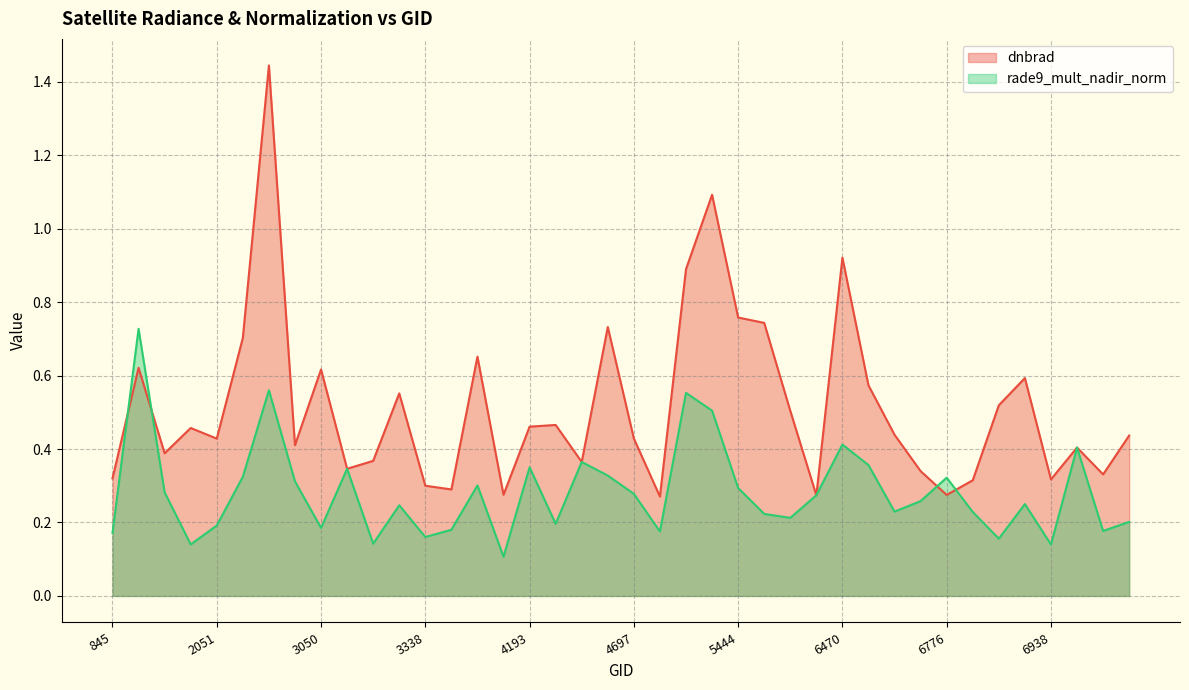

Count the number of data series in this chart.

2